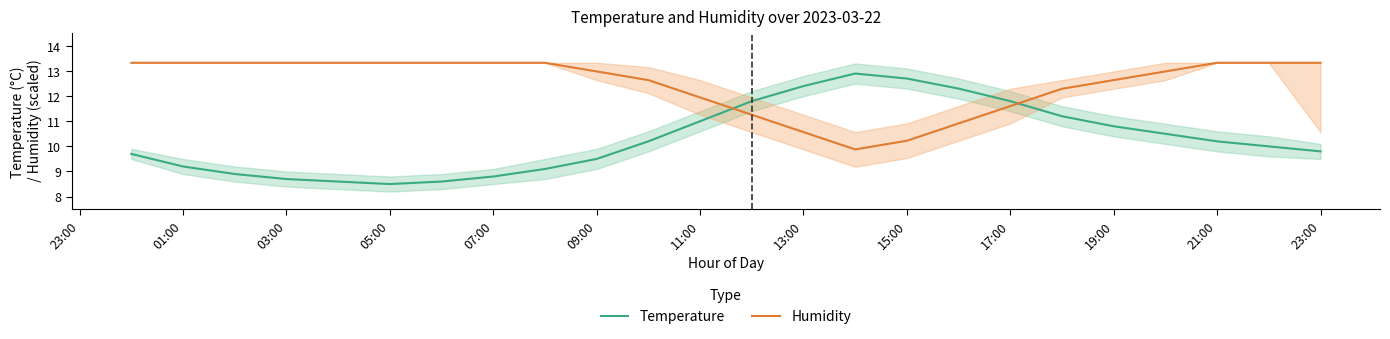

Reading left to right, list all the values displayed in this chart.

Temperature: 9.7	9.2	8.9	8.7	8.6	8.5	8.6	8.8	9.1	9.5	10.2	11.0	11.8	12.4	12.9	12.7	12.3	11.8	11.2	10.8	10.5	10.2	10.0	9.8
Humidity: 13.3	13.3	13.3	13.3	13.3	13.3	13.3	13.3	13.3	13.0	12.6	11.9	11.3	10.6	9.9	10.2	10.9	11.6	12.3	12.6	13.0	13.3	13.3	13.3